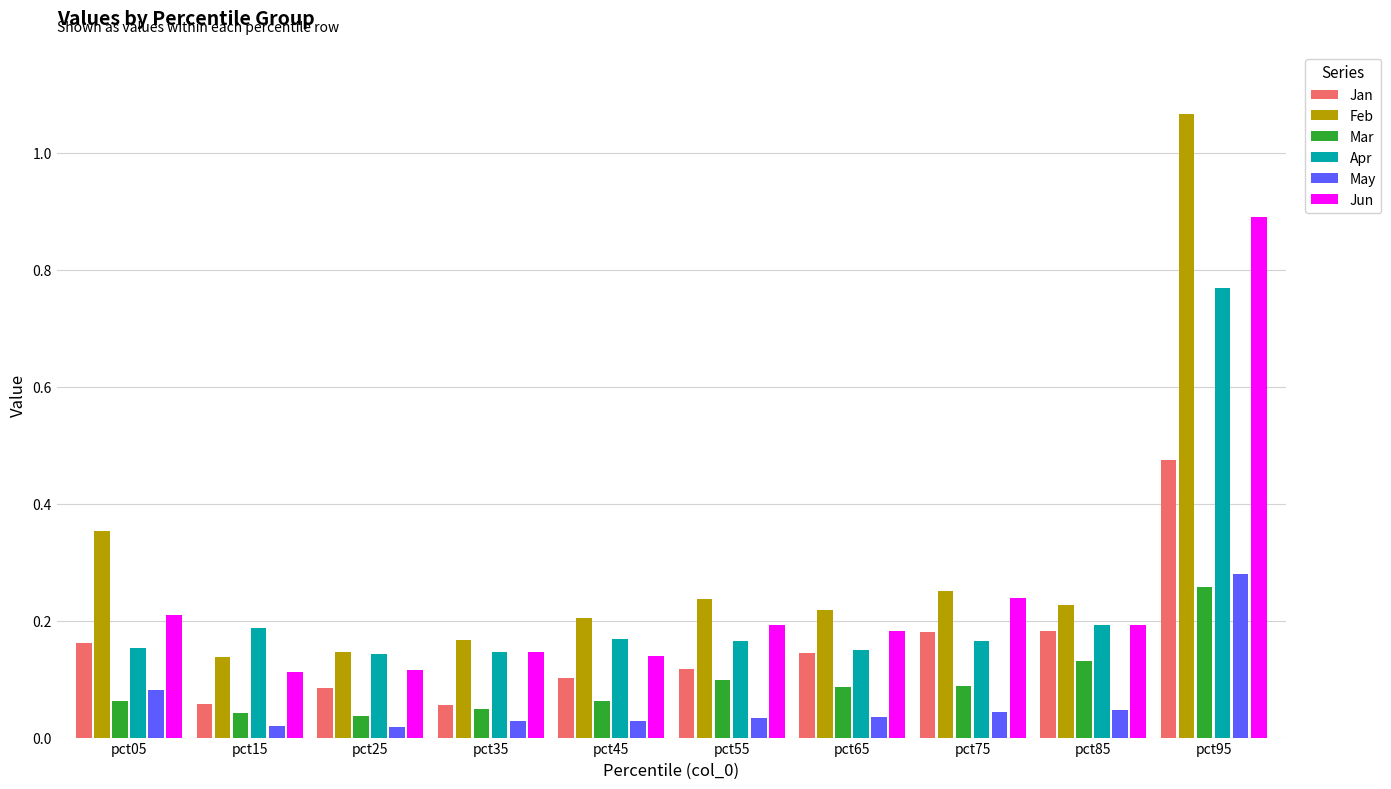

Which series has the largest total across all categories?

Feb